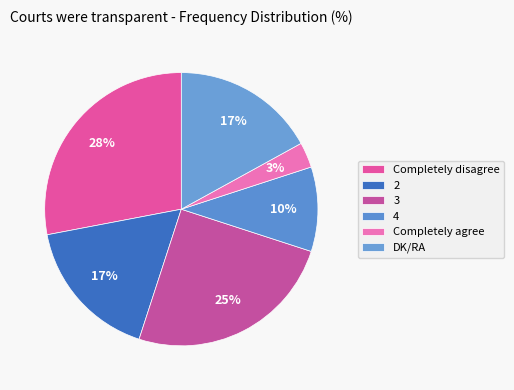

What percentage is NOT represented by DK/RA?

83.0%